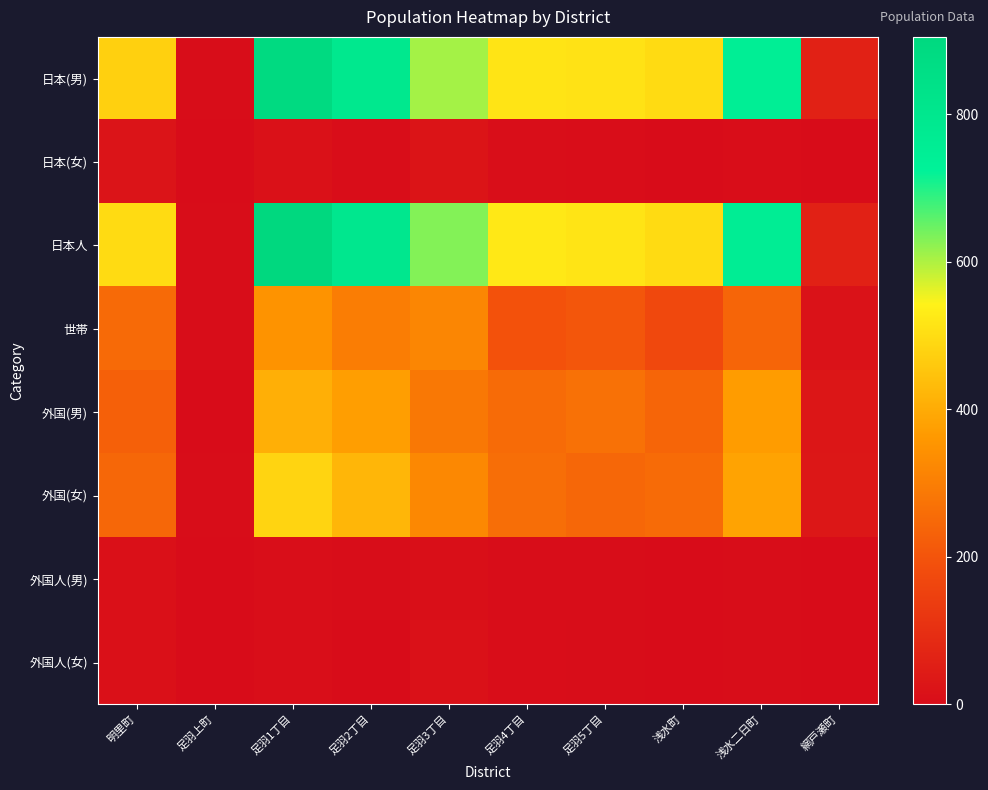

At which category is the sum across all series the highest?

足羽1丁目